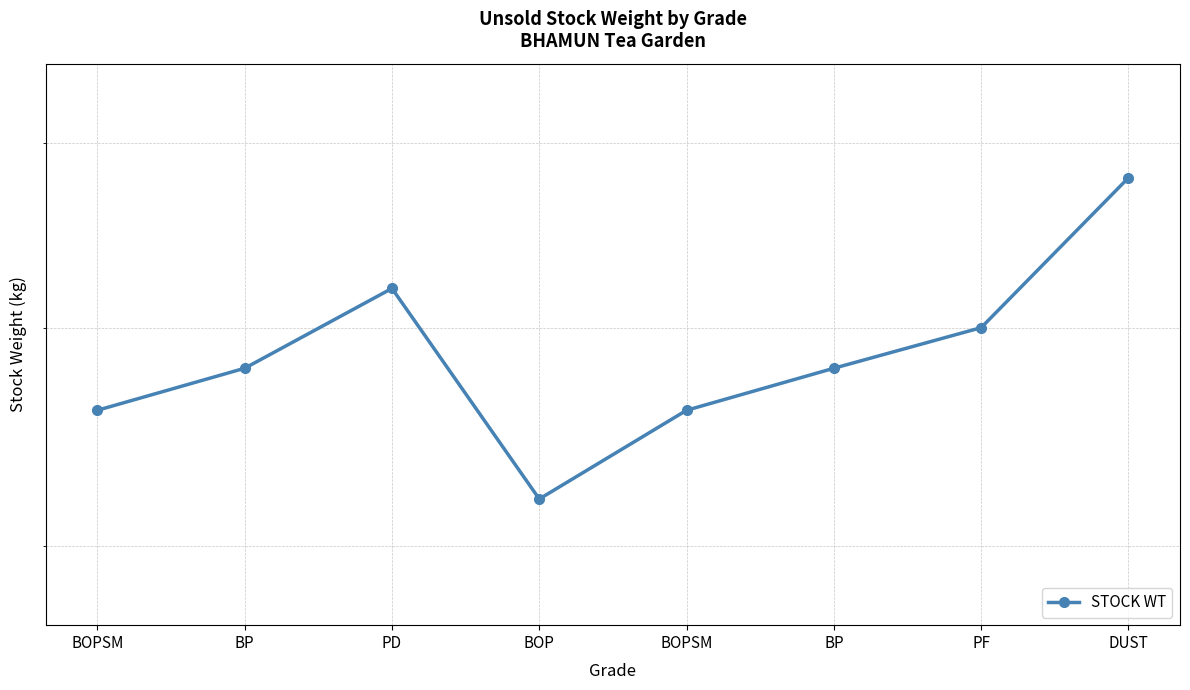

Count the number of categories in the chart.

8